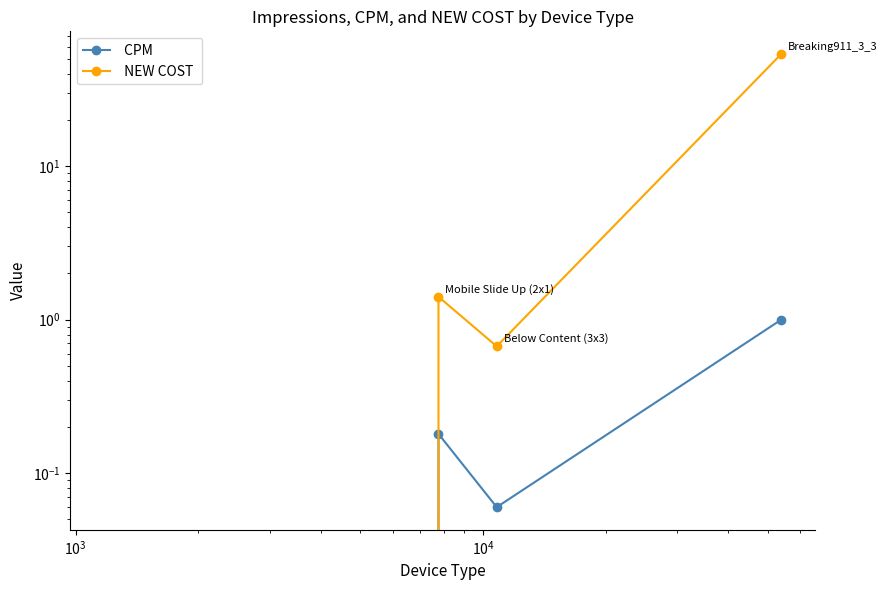

Is the value of  CPM  at $\mathdefault{10^{4}}$ greater than the value of  NEW COST  at $\mathdefault{10^{3}}$?

No